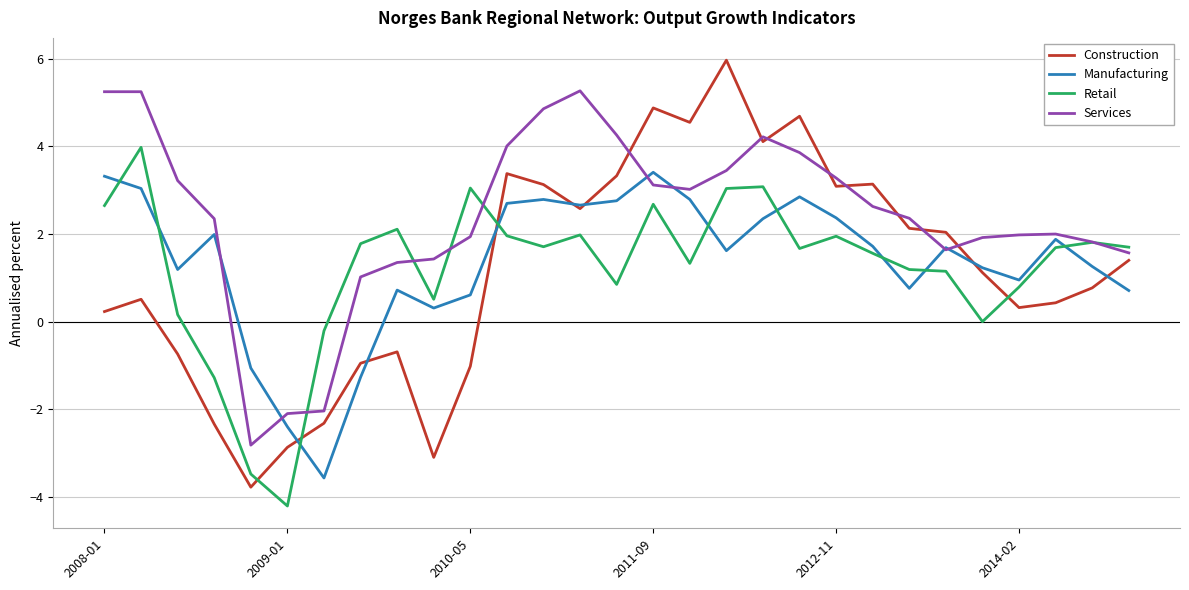

What is the lowest value of the Construction series?

-3.8